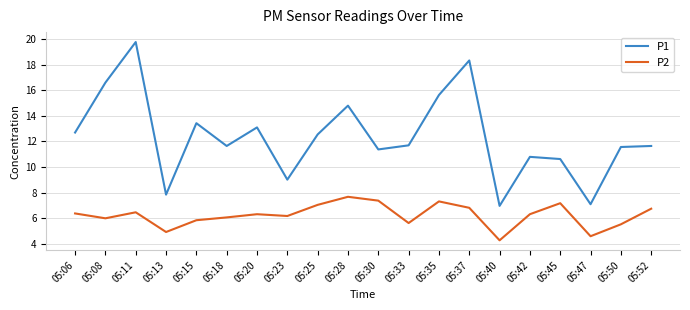

Where is P2 nearest to the value 5?

05:13